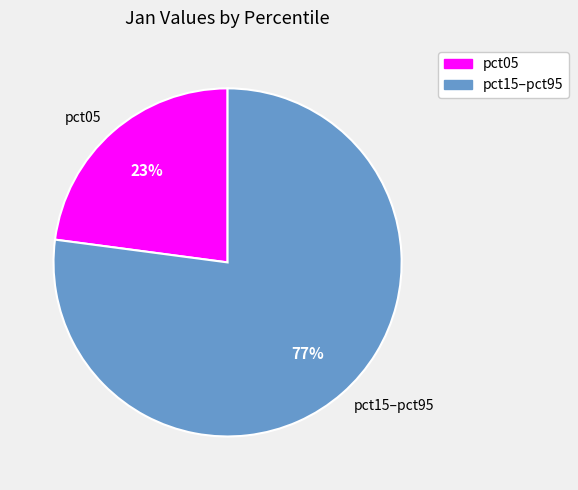

Which category has the smallest portion of the pie?

pct05